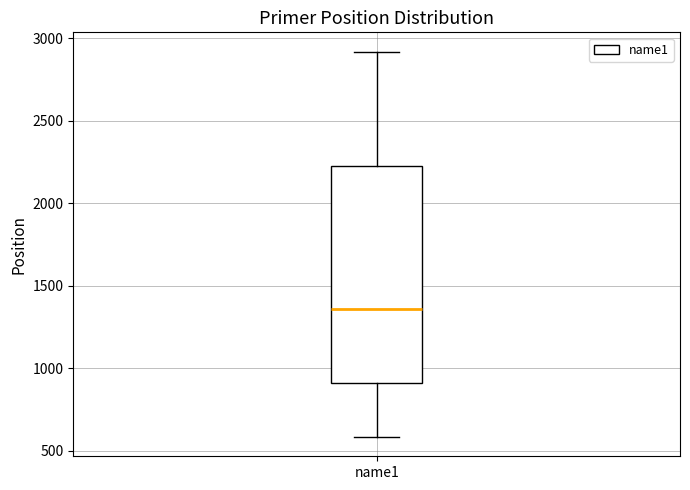

Where does the lower whisker of the box for name1 end on the y-axis? The values are not printed on the chart, so give them approximately, as read against the axis.

600